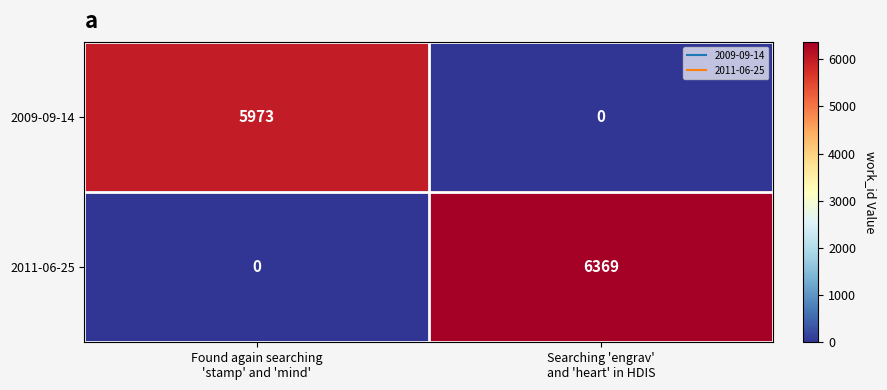

Rank the series by their maximum value, from lowest to highest.

2009-09-14, 2011-06-25